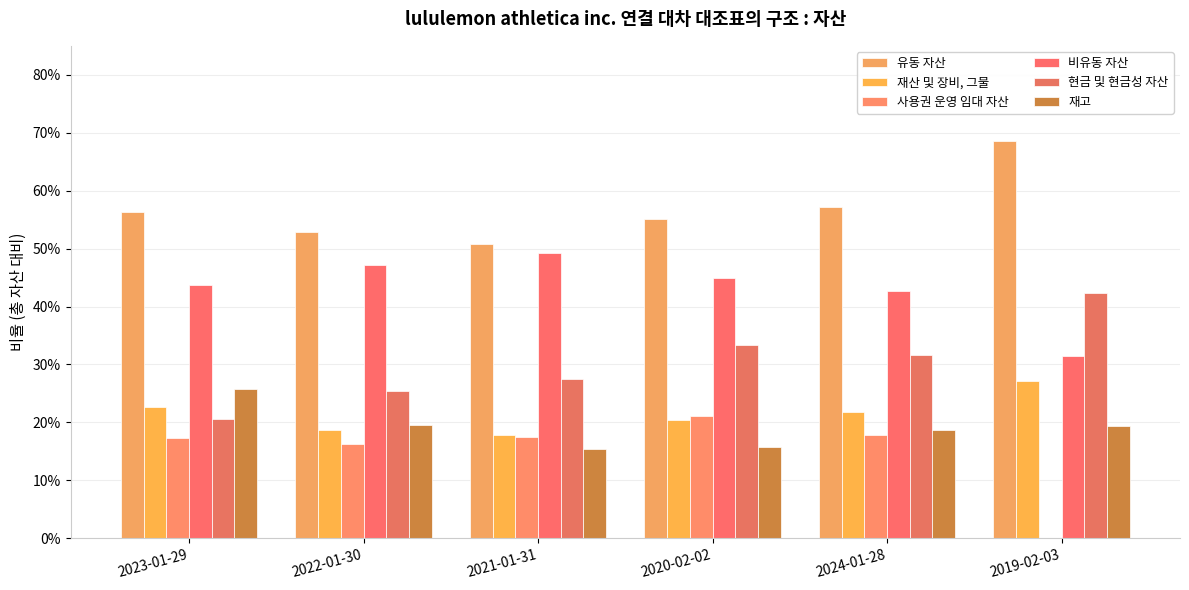

Count the number of data series in this chart.

6